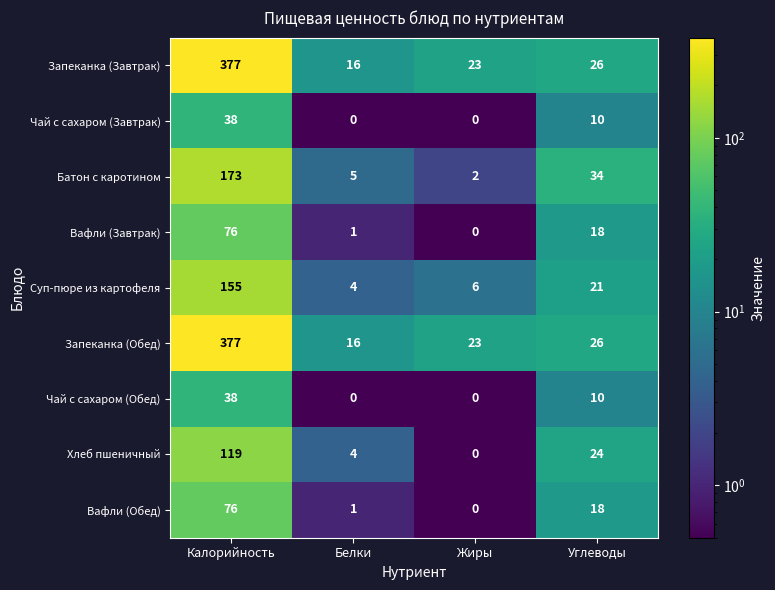

Where is Суп-пюре из картофеля nearest to the value 79?

Углеводы